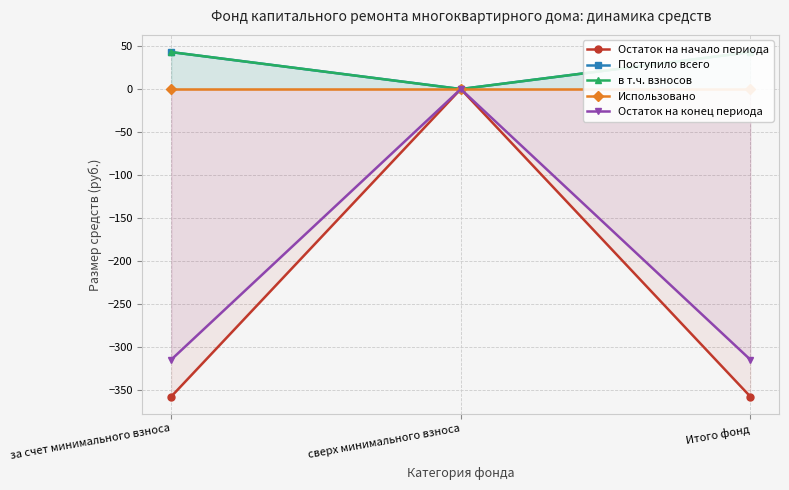

Which series has the largest total across all categories?

Поступило всего